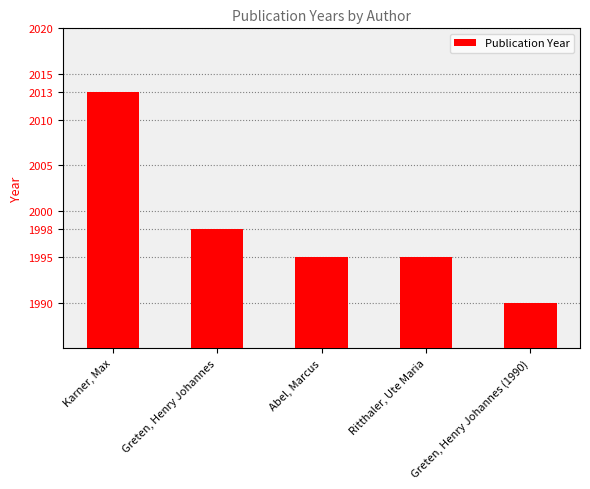

What is the change in value from Karner, Max to Greten, Henry Johannes?

-15